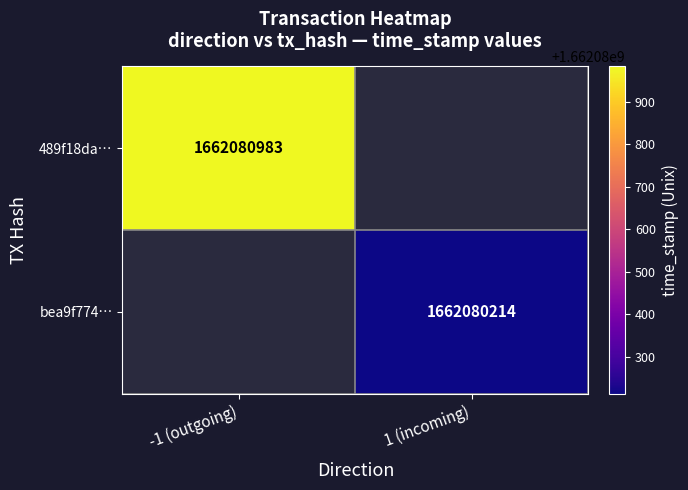

Reading left to right, transcribe all the data shown in this chart.

489f18da331ca0d0701ed393540c26b8bff6836: direction=-1	time_stamp=1662080983
bea9f774d497eac8c72c48362d45849d5aa53a3: direction=1	time_stamp=1662080214